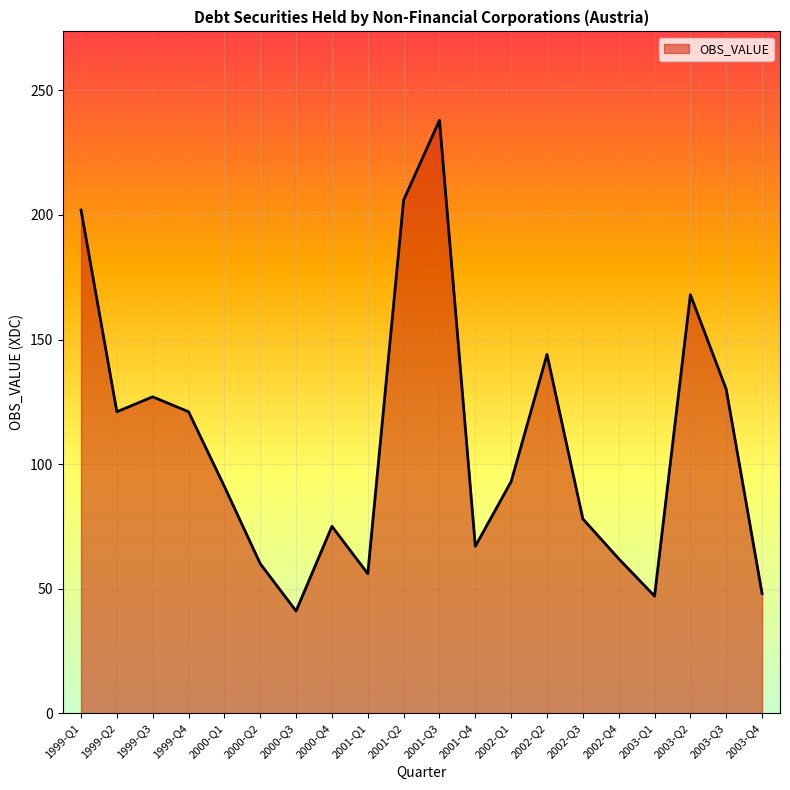

Does the chart have visible grid lines?

Yes